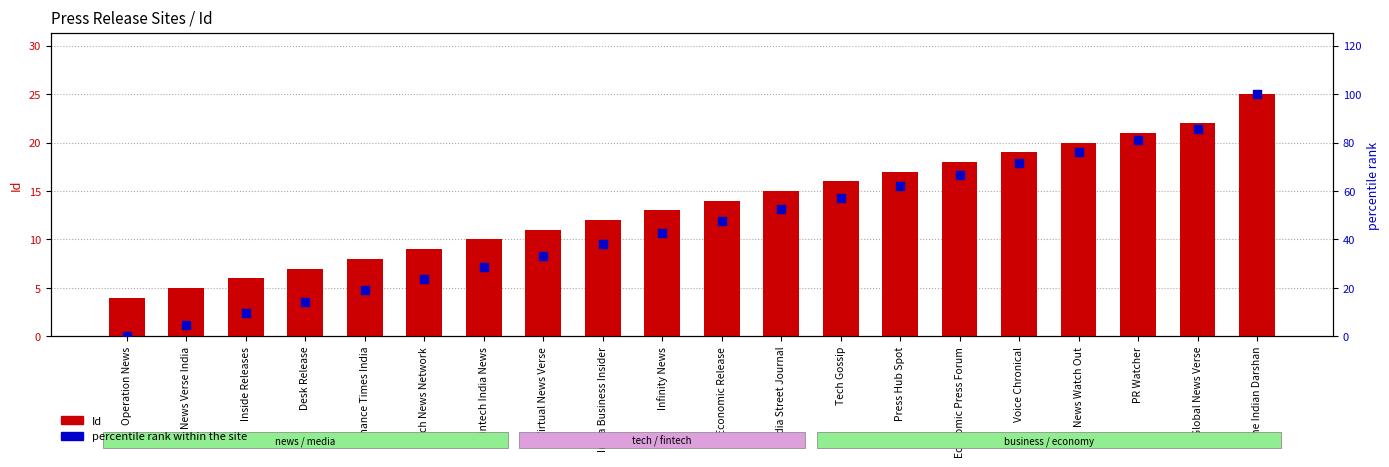

Which series has the widest spread of Y values?

percentile rank within the site